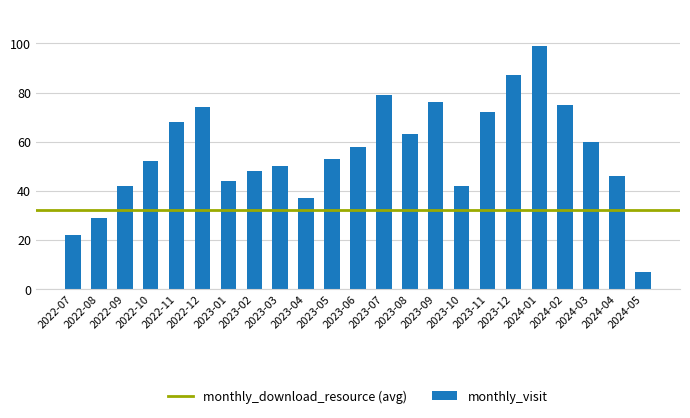

Which category has the lowest value across all series?

2024-05